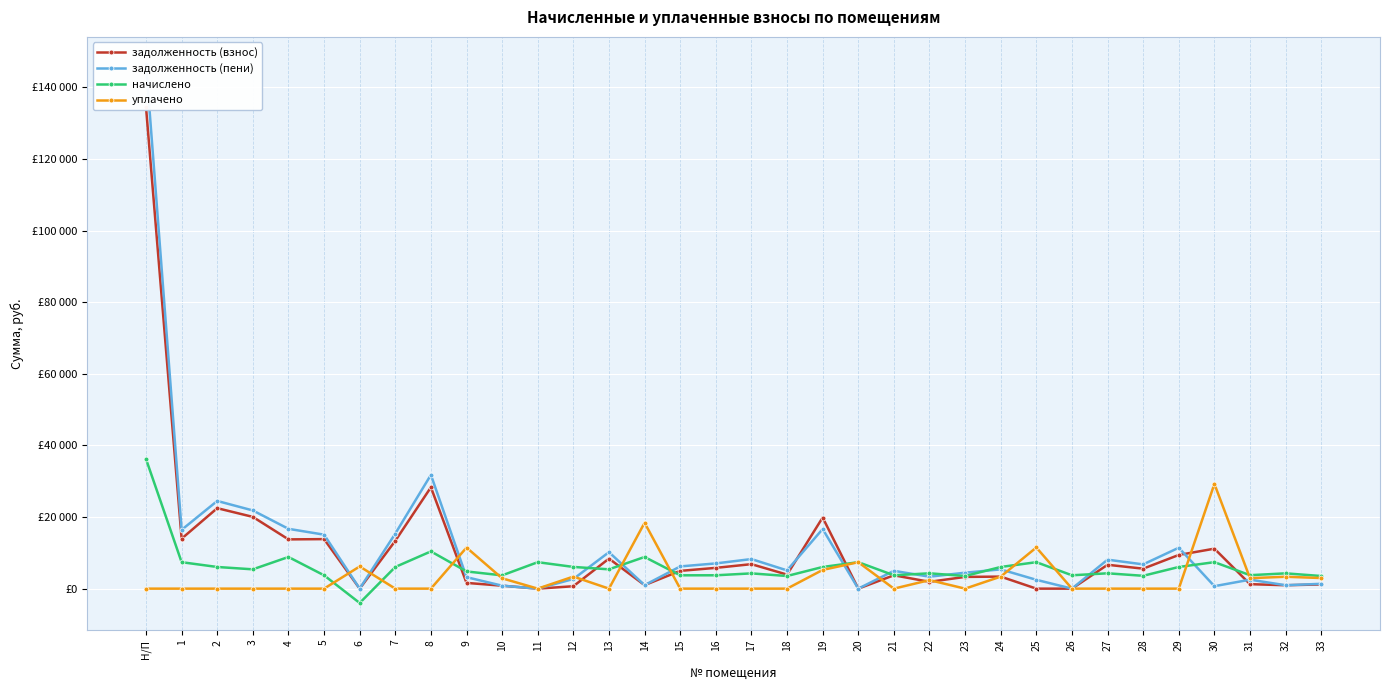

What is the smallest value displayed?

-4004.8